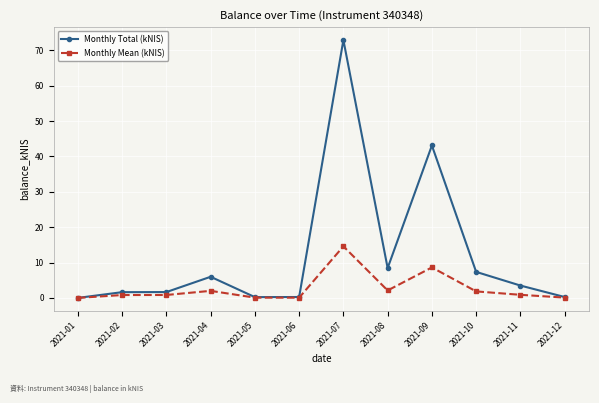

What is the average value of the Monthly Total (kNIS) series?

12.1